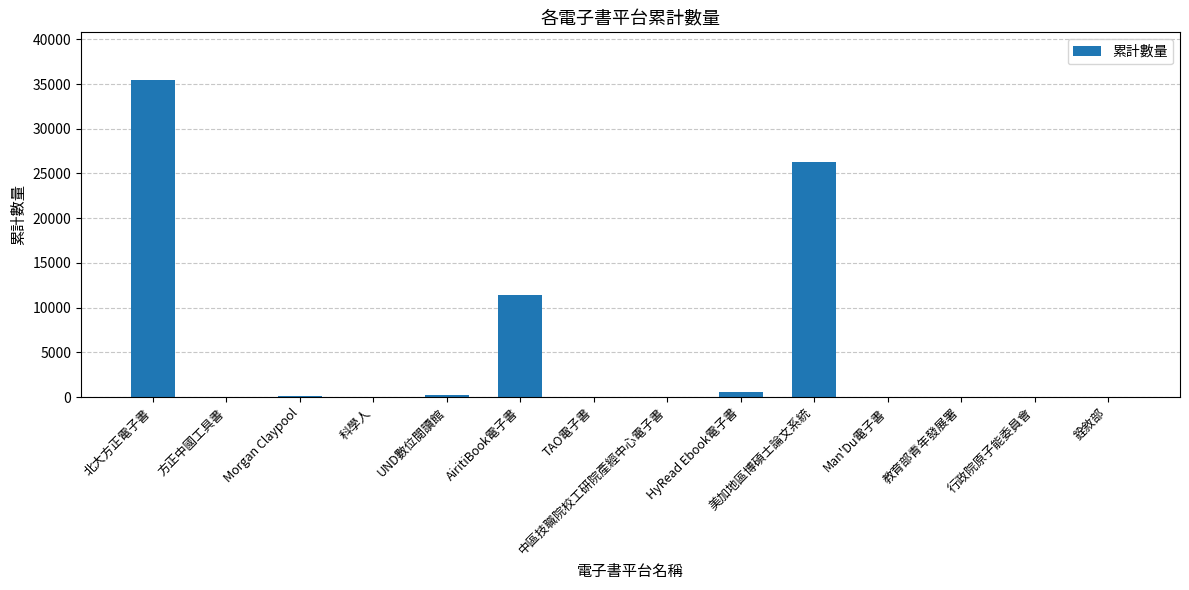

What is the sum of all values?

74177